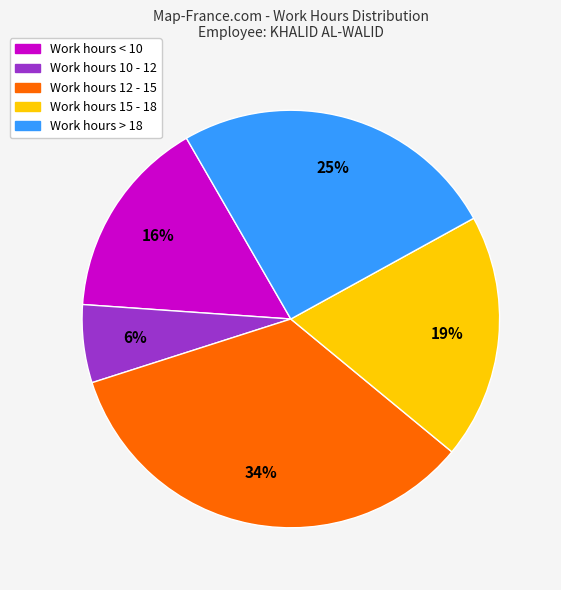

Does any single category account for the majority?

No